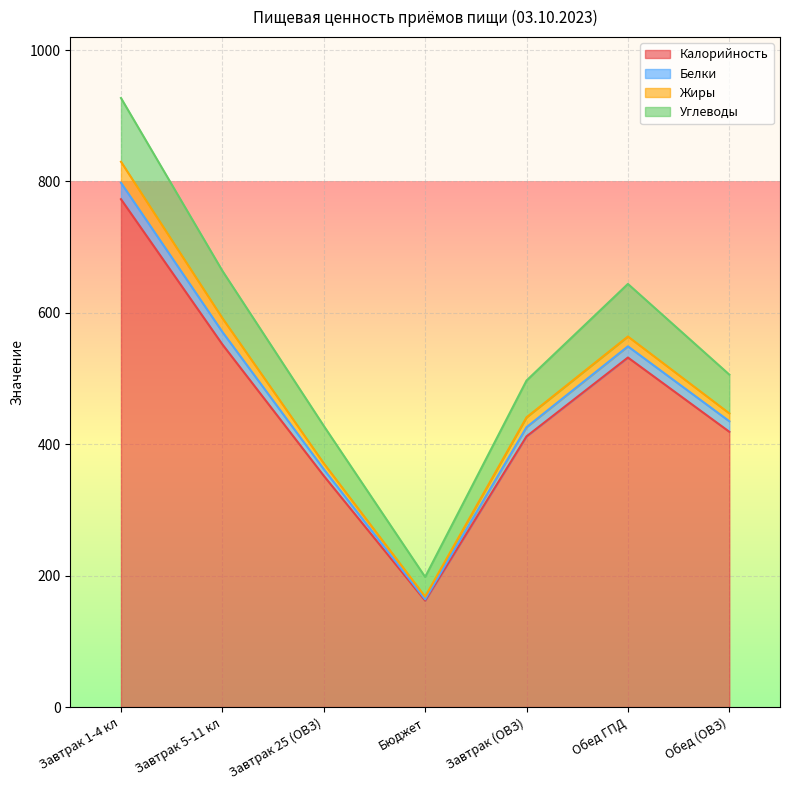

At which label does Калорийность reach its peak?

Завтрак 1-4 кл